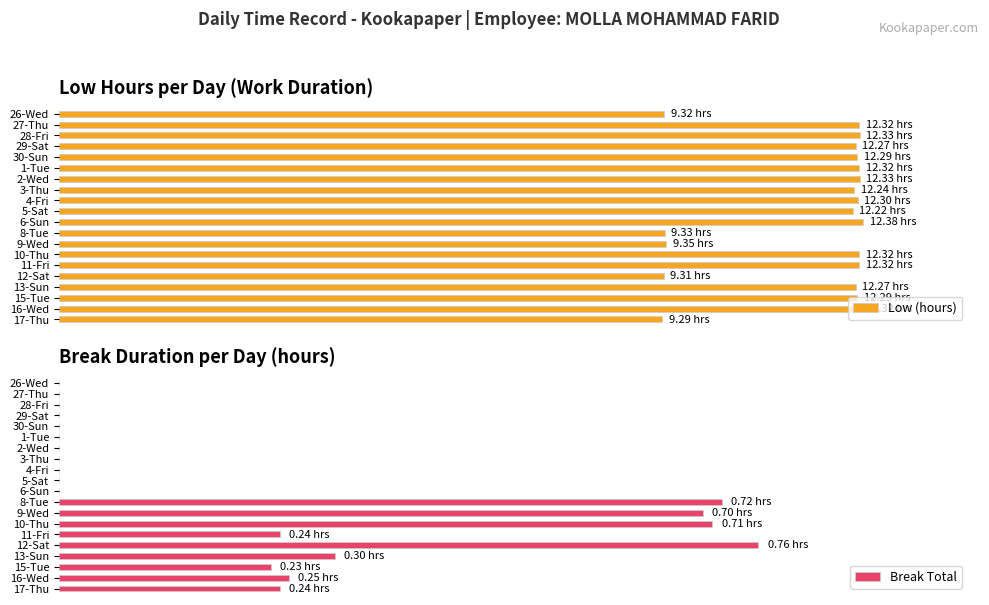

The value of Break Total at 17-Thu is 0.2. True or false?

False